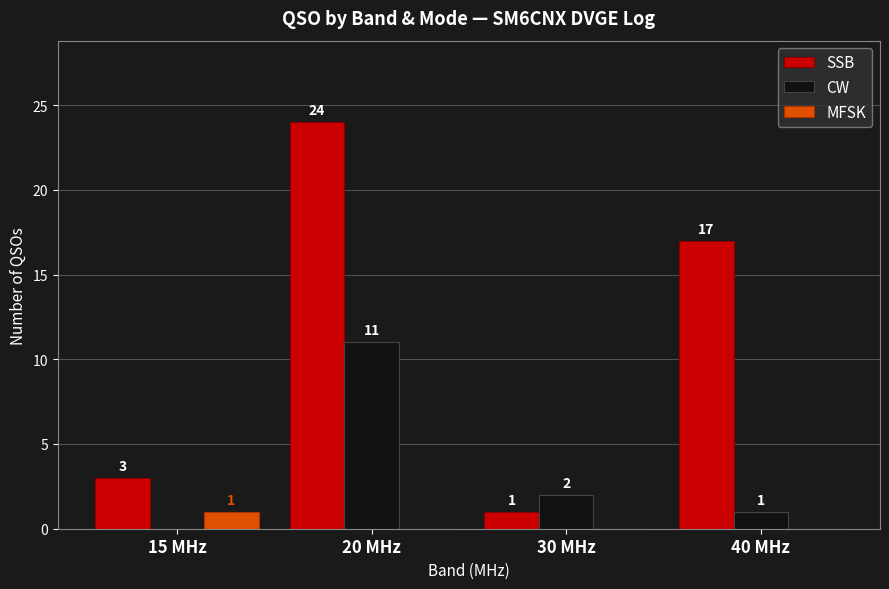

What is the spread (max minus min) of values at 20 MHz?

24